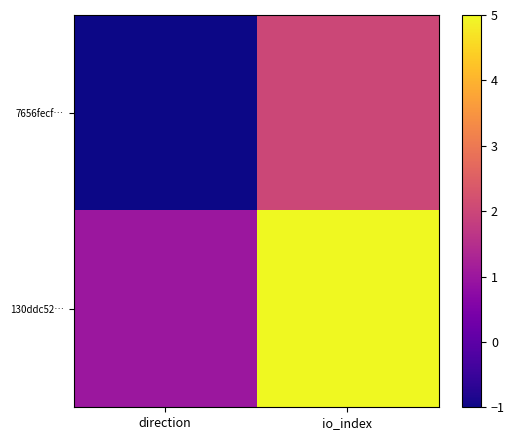

List the series in order of their peak value, lowest first.

7656fecf…, 130ddc52…